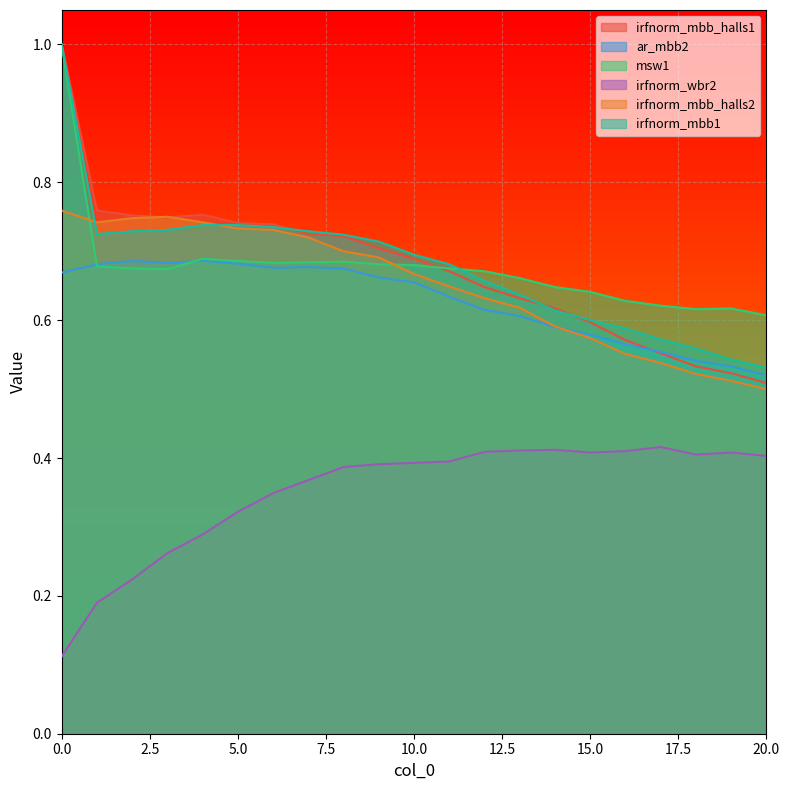

At 7, list the series in order from smallest to largest.

irfnorm_wbr2, ar_mbb2, msw1, irfnorm_mbb_halls2, irfnorm_mbb_halls1, irfnorm_mbb1